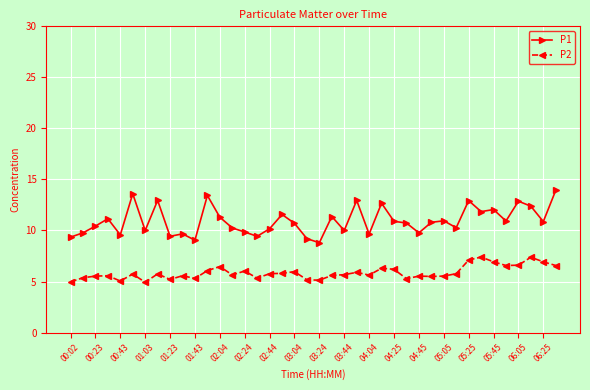

List the series in order of their peak value, highest first.

P1, P2